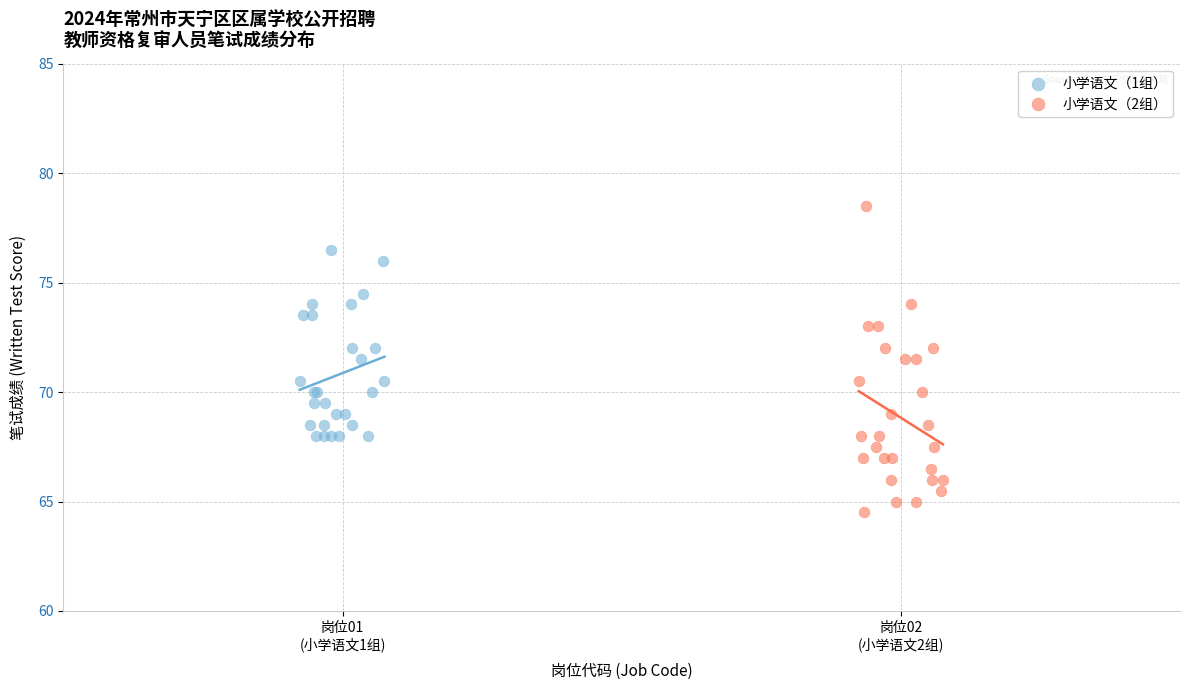

Which series contains the highest Y value?

小学语文（2组）